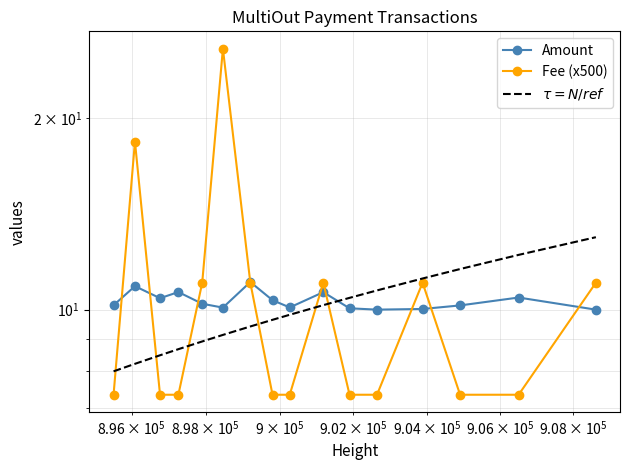

What is the greatest value displayed?

25.7